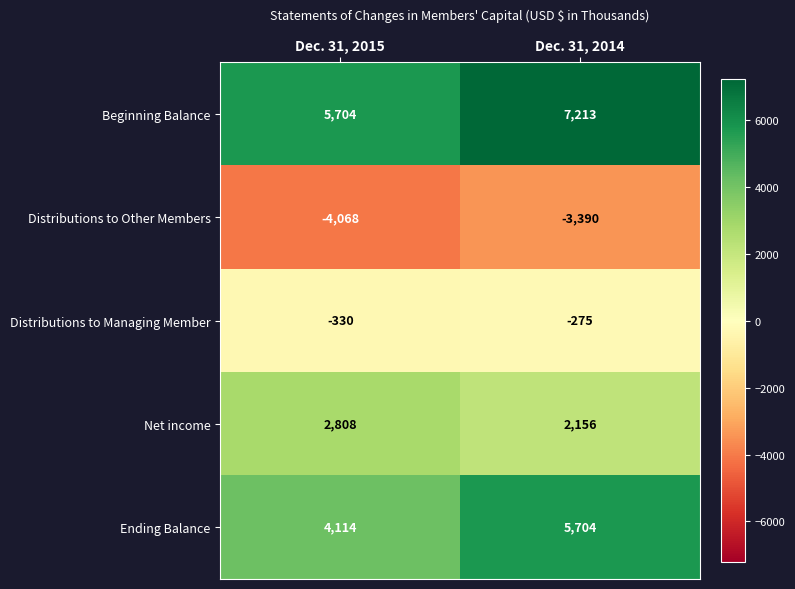

At Dec. 31, 2014, list the series in order from smallest to largest.

Distributions to Other Members, Distributions to Managing Member, Net income, Ending Balance, Beginning Balance